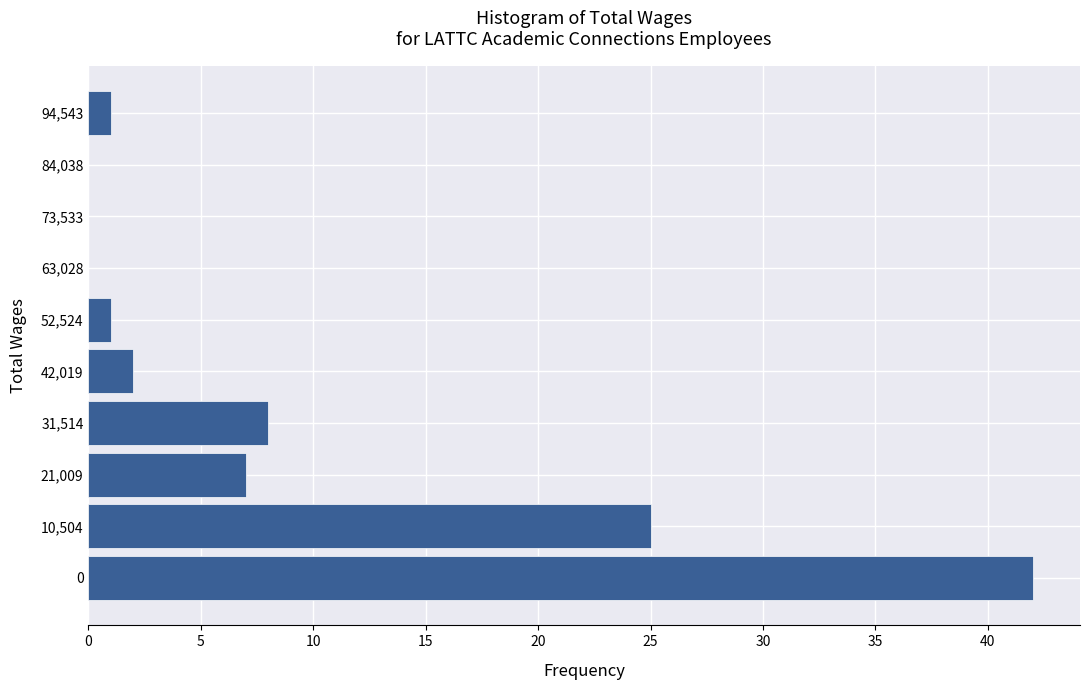

Reading top to bottom, what are all the values shown in this chart?

94,543=1	84,038=0	73,533=0	63,028=0	52,524=1	42,019=2	31,514=8	21,009=7	10,504=25	0=42